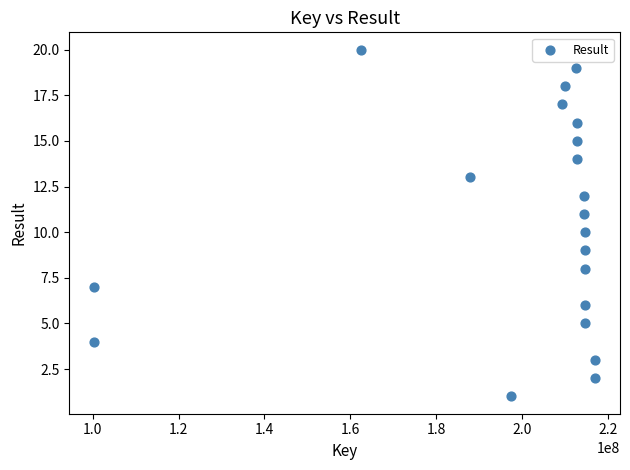

What is the range of X values (max minus min)?

116541852